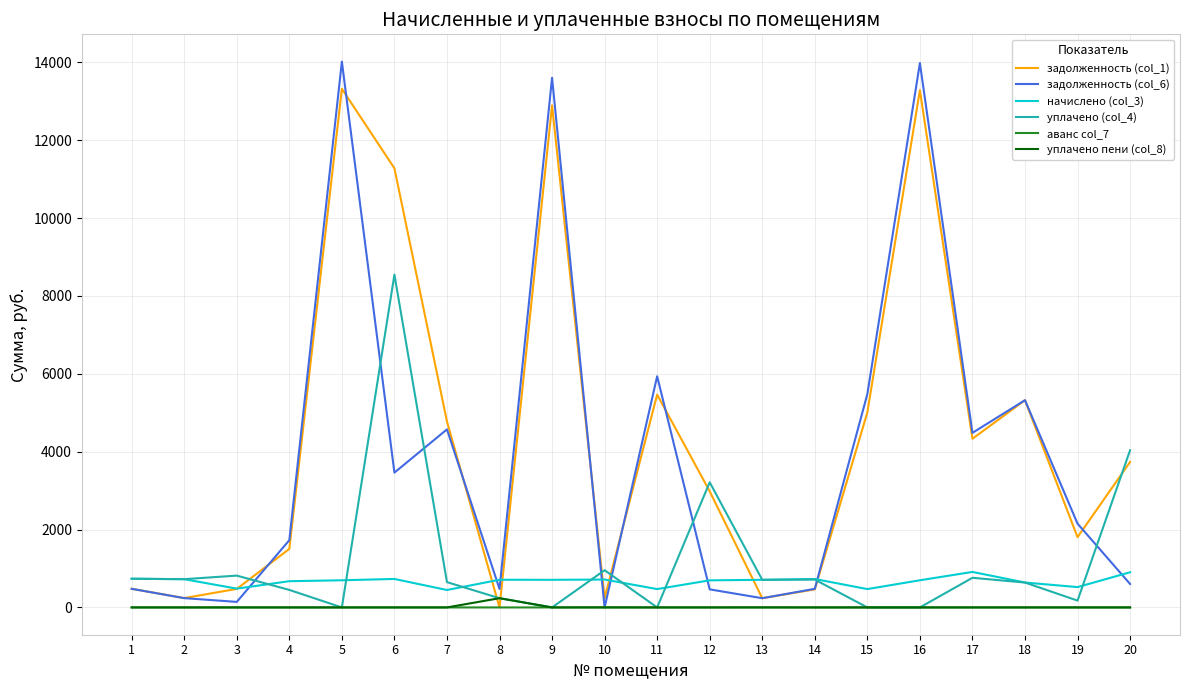

Which series has the widest spread of values?

задолженность (col_6)